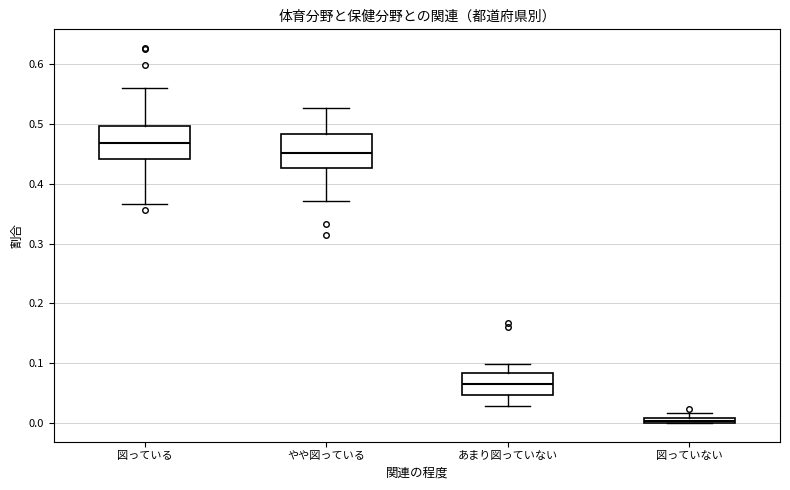

Where is the lower edge of the box for 図っていない on the y-axis? The values are not printed on the chart, so give them approximately, as read against the axis.

0.00